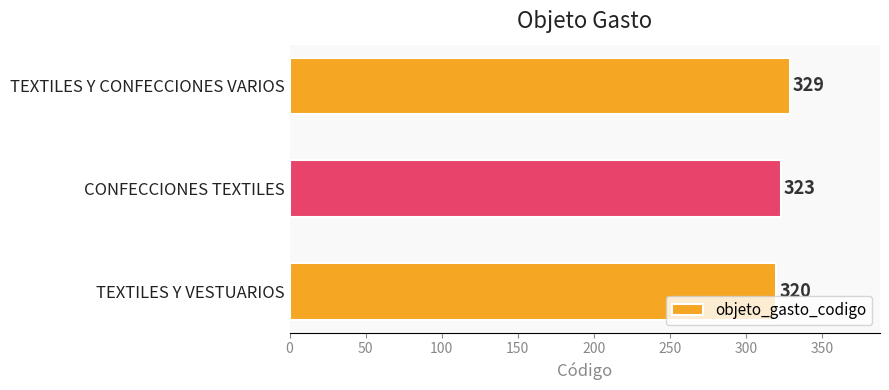

At which label is the value closest to 324?

CONFECCIONES TEXTILES